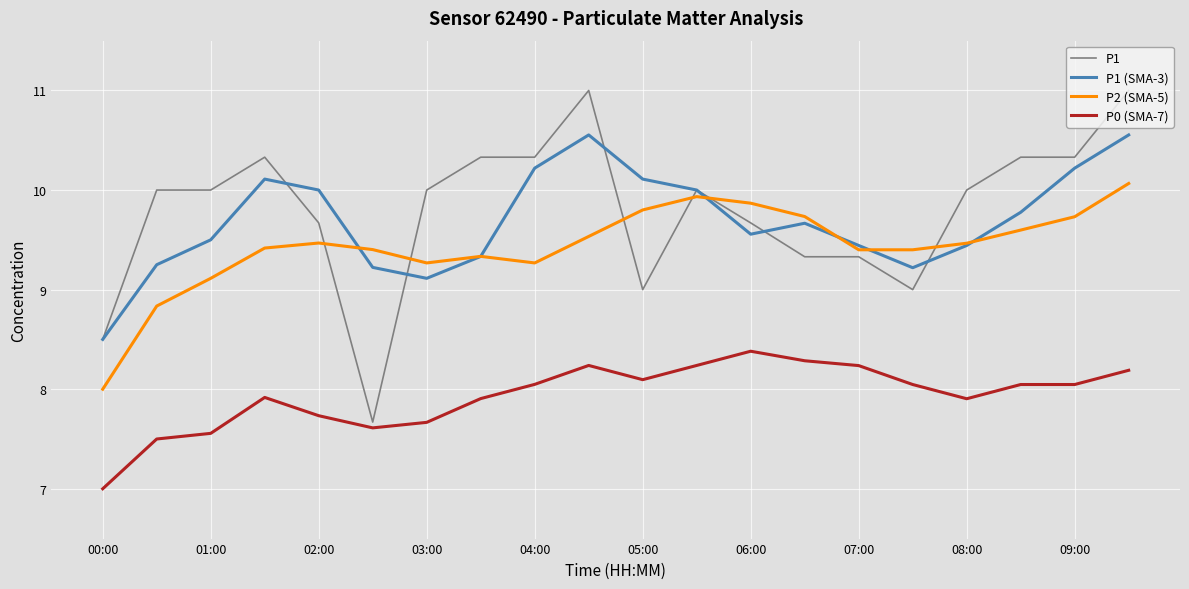

Which series has the widest spread of values?

P1